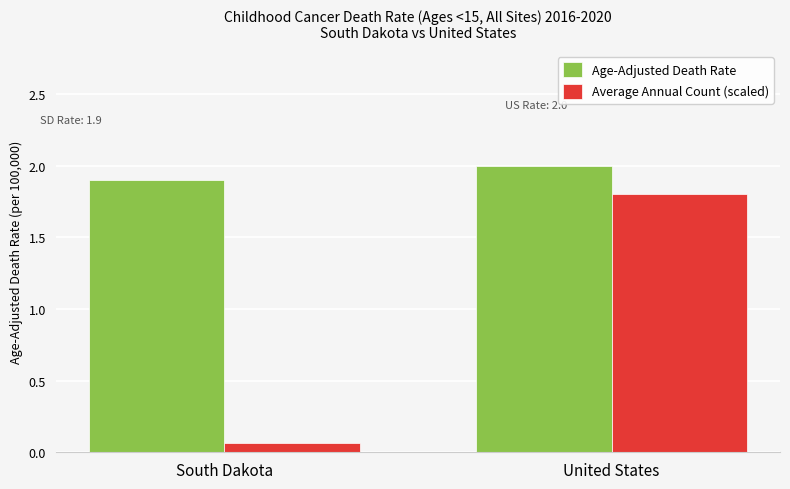

At which label is Average Annual Count (scaled) closest to 0?

South Dakota